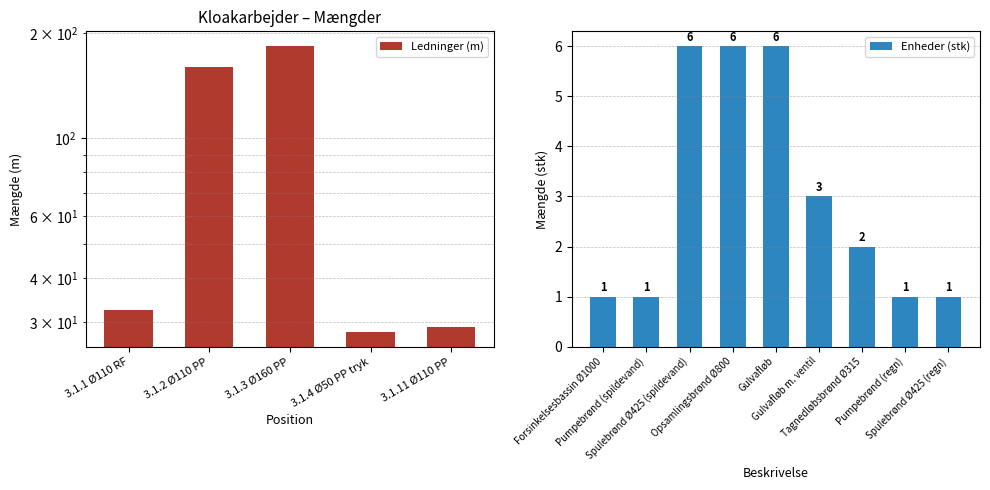

What is the difference between the second highest and second lowest values in the Enheder (stk) series?

5